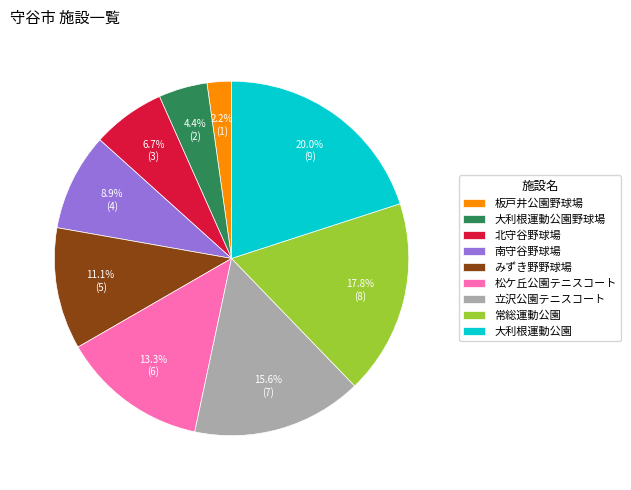

Count the number of slices in the pie.

9